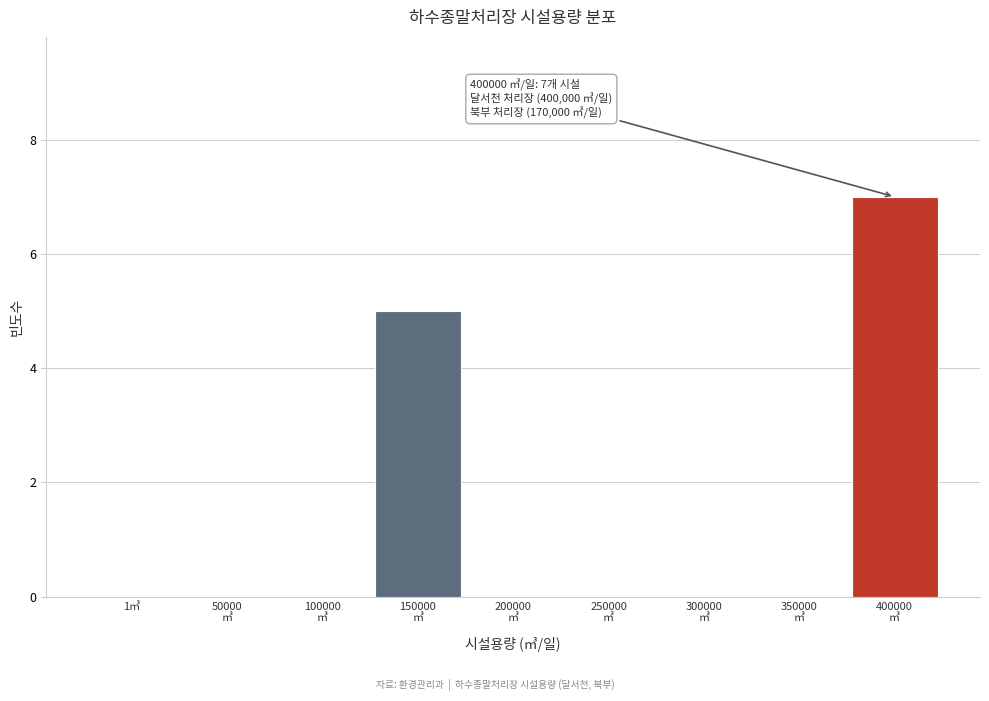

True or false: the data shows 0 at 1㎥.

True